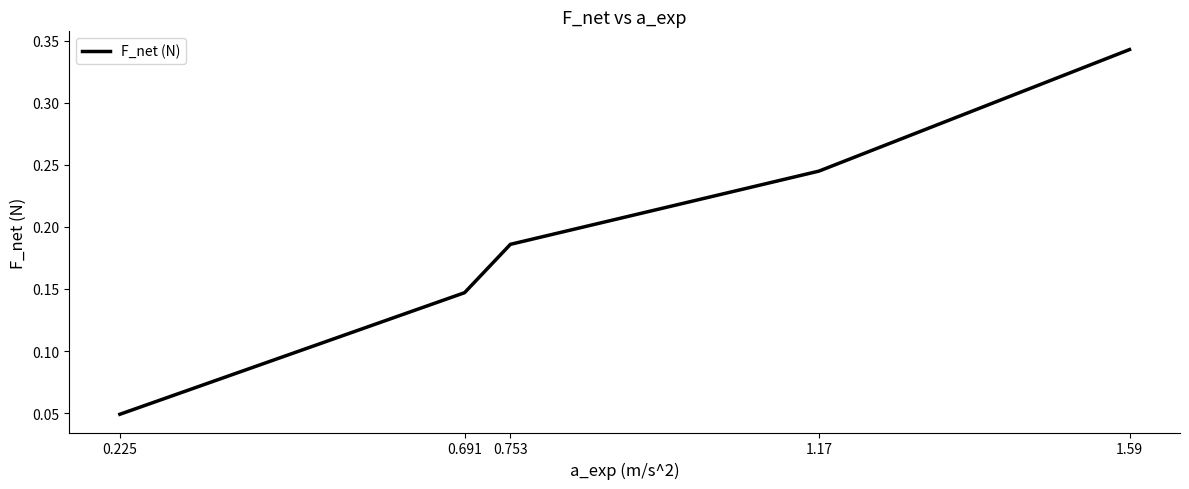

Count the number of categories in the chart.

5